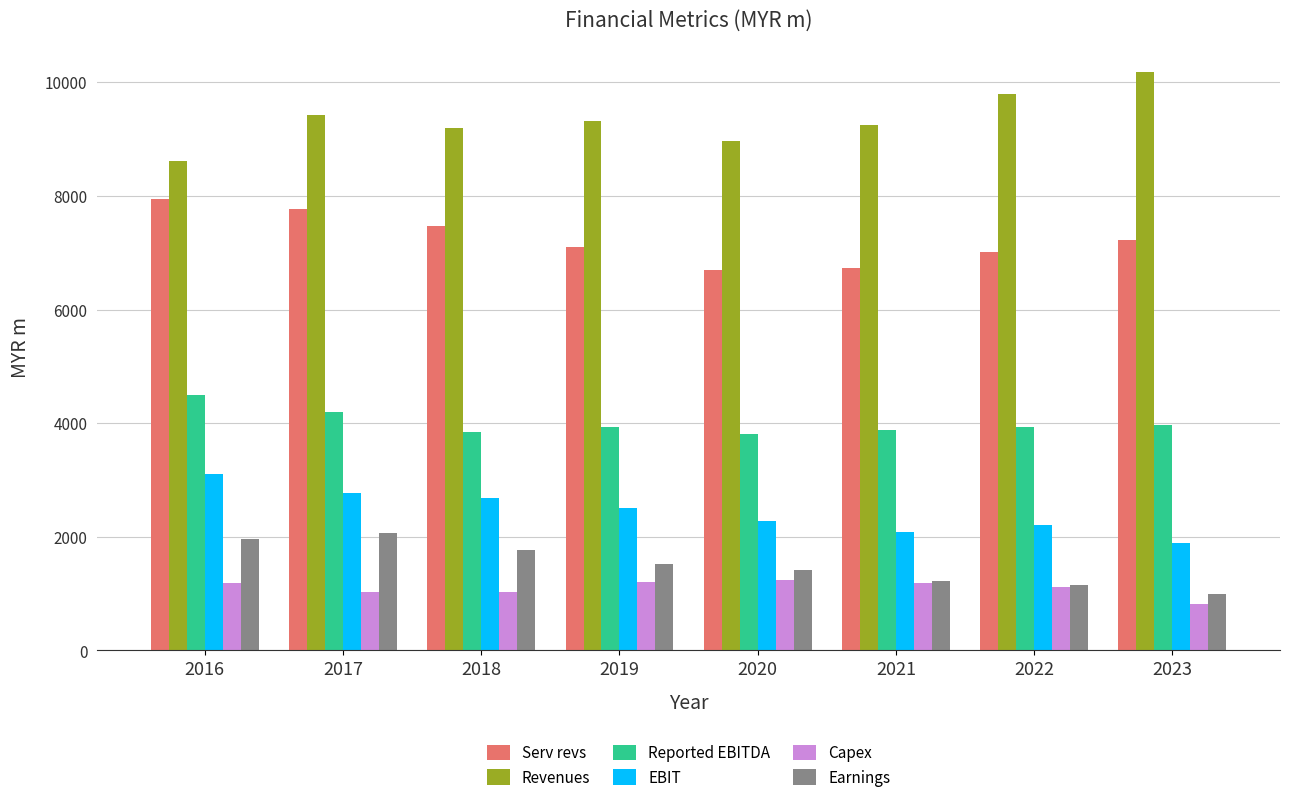

Which series has the largest total across all categories?

Revenues